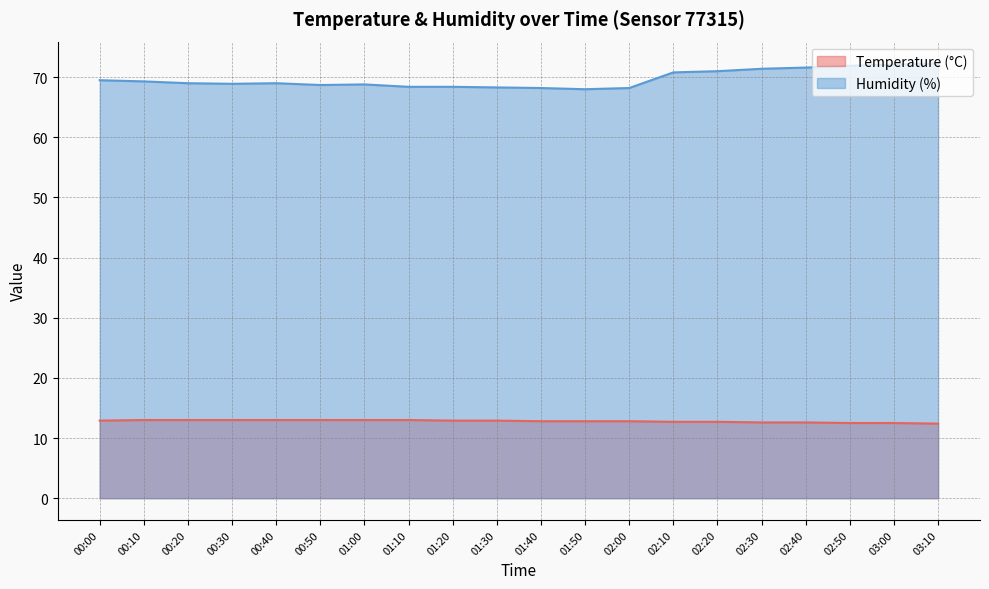

What is the average value of the Humidity (%) series?

69.7